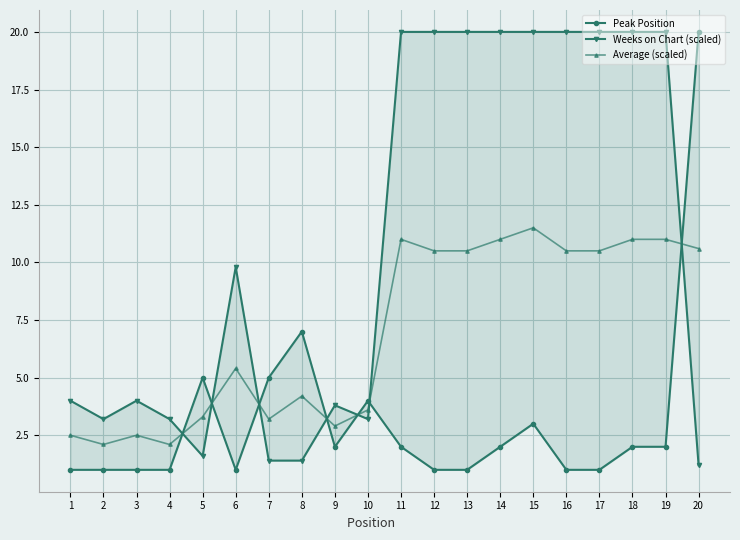

What are all the series names shown in the legend?

Peak Position, Weeks on Chart (scaled), Average (scaled)